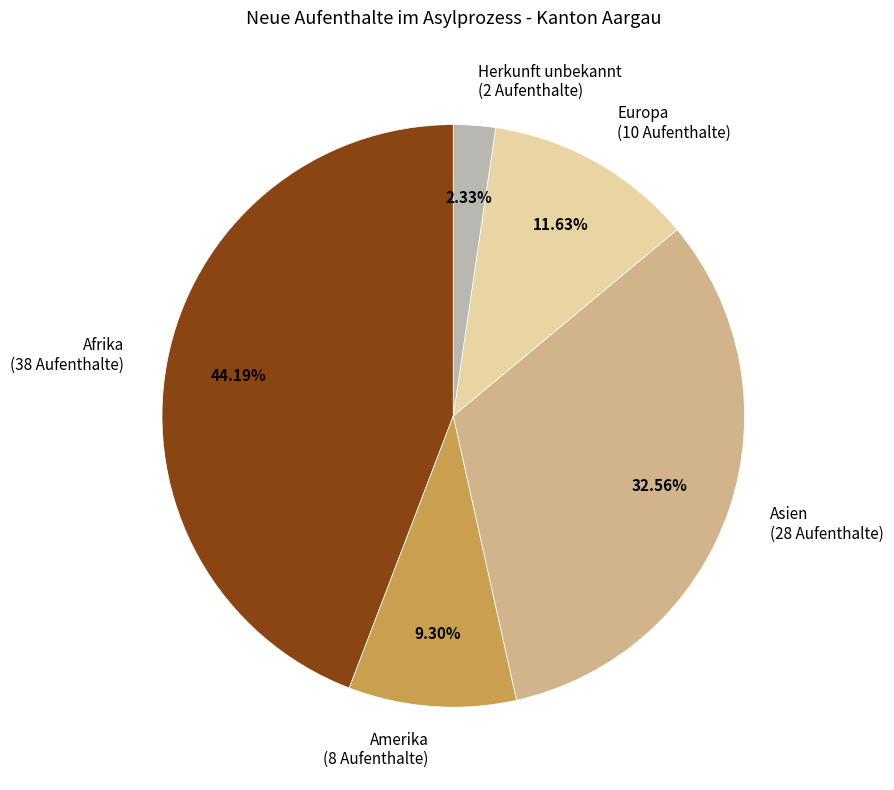

Count the number of slices in the pie.

5